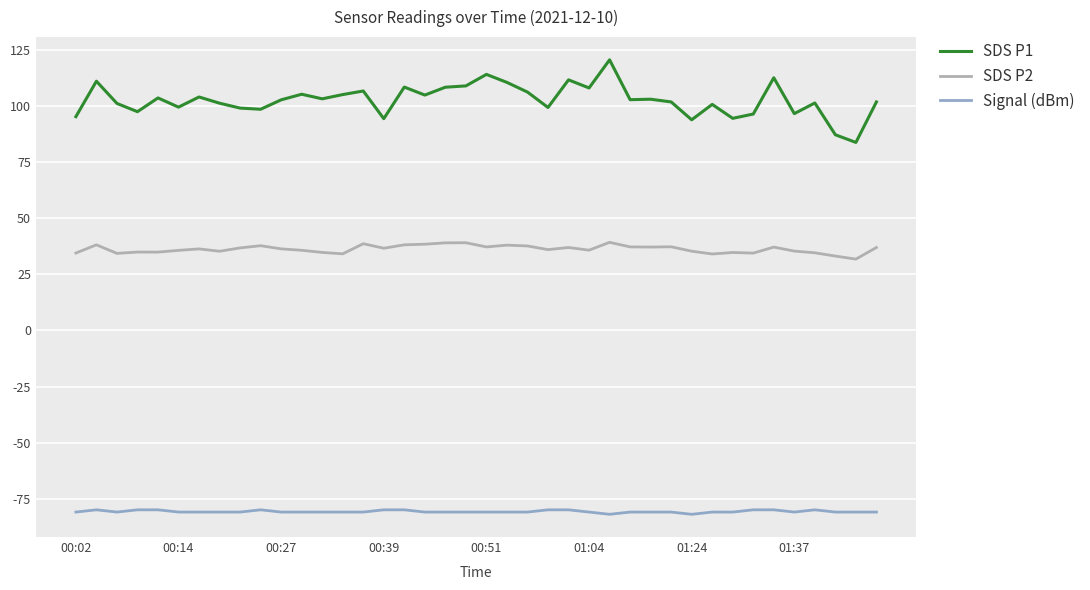

Which series has the largest total across all categories?

SDS P1